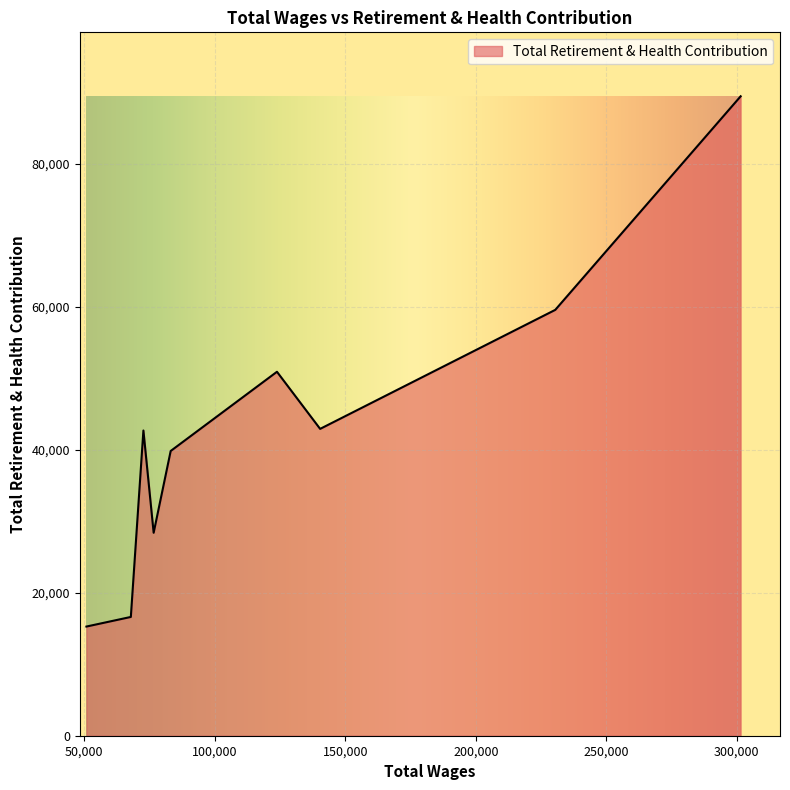

What is the greatest value displayed?

89482